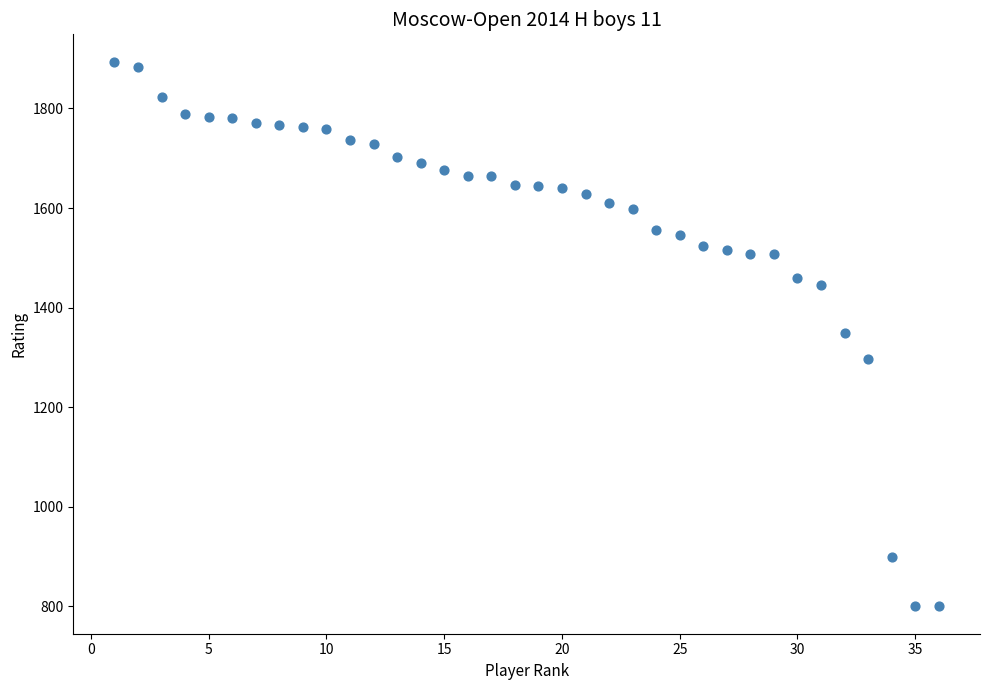

What is the range of X values (max minus min)?

35